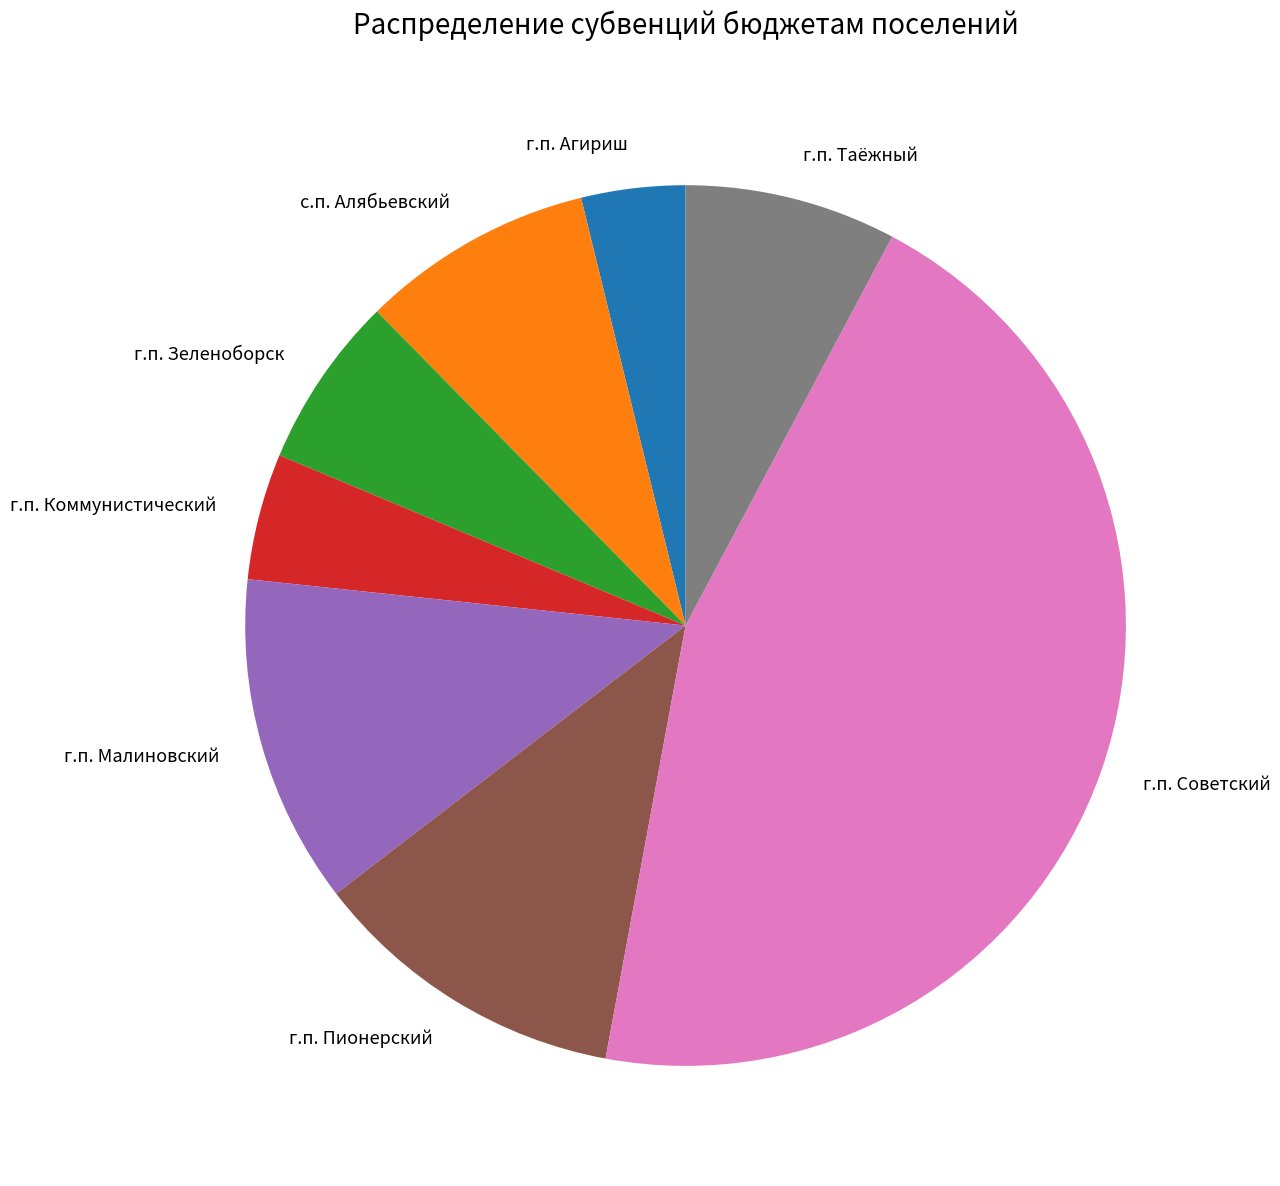

Combined, do г.п. Агириш and г.п. Коммунистический account for over 50%?

No